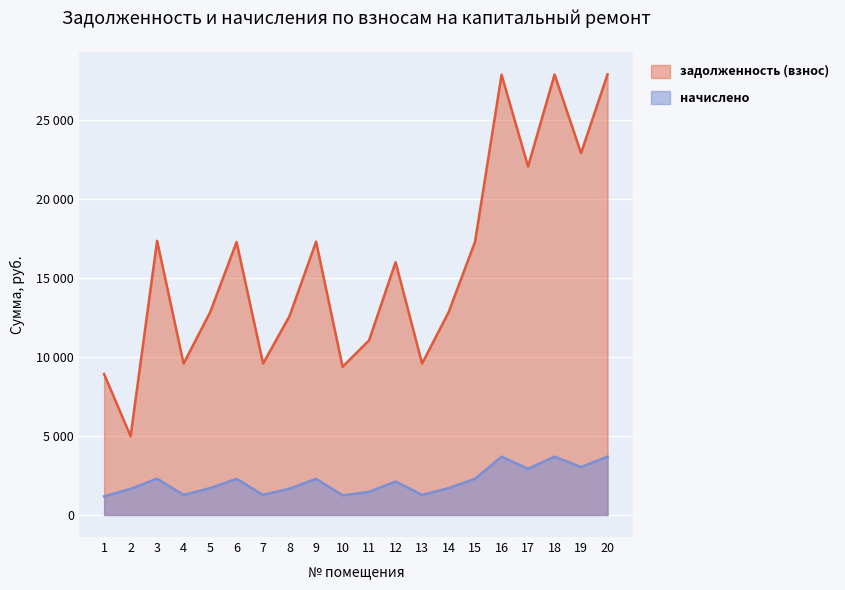

The value of начислено at 6 is 2286.1. True or false?

True